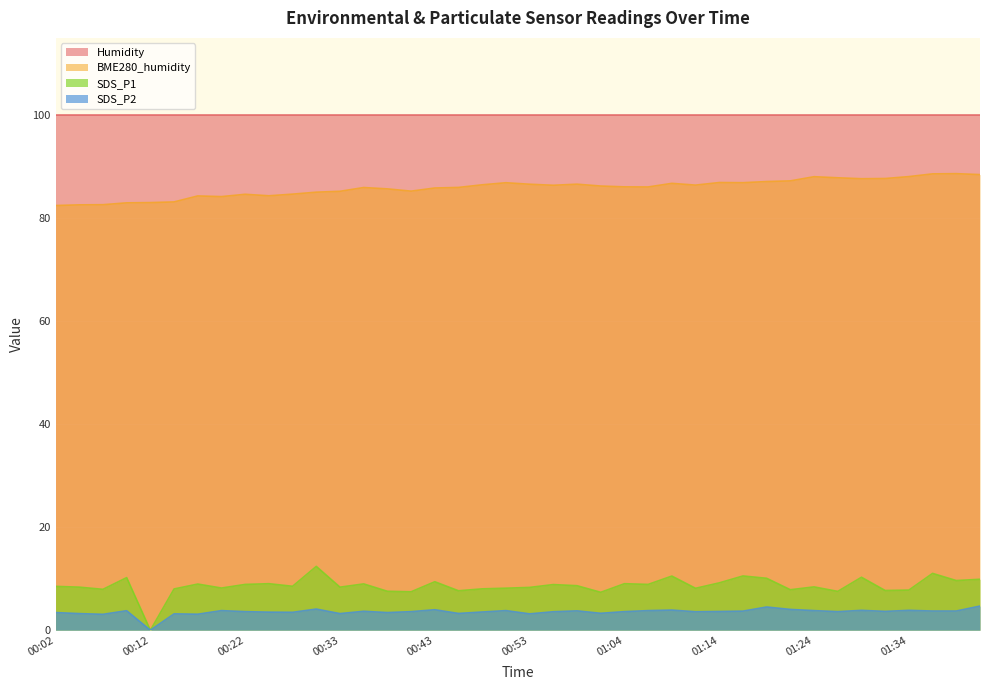

What is the spread (max minus min) of values at 01:39?

84.8